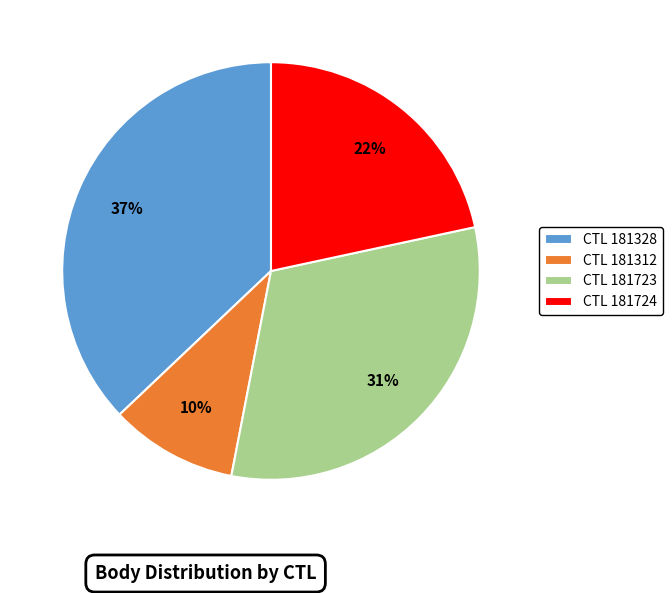

True or false: CTL 181312 accounts for 2% of the total.

False